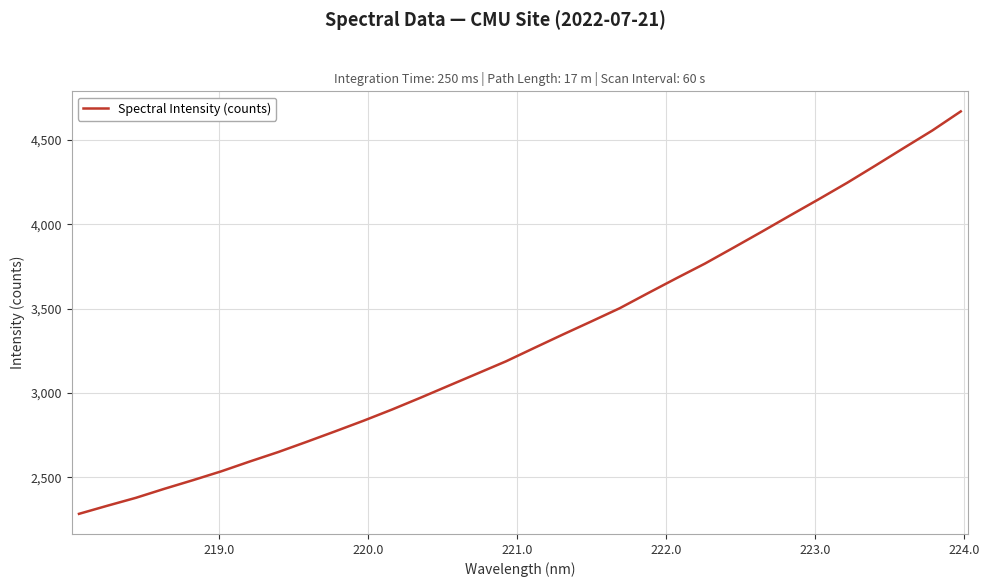

What is the difference between the maximum and minimum values?

2386.7